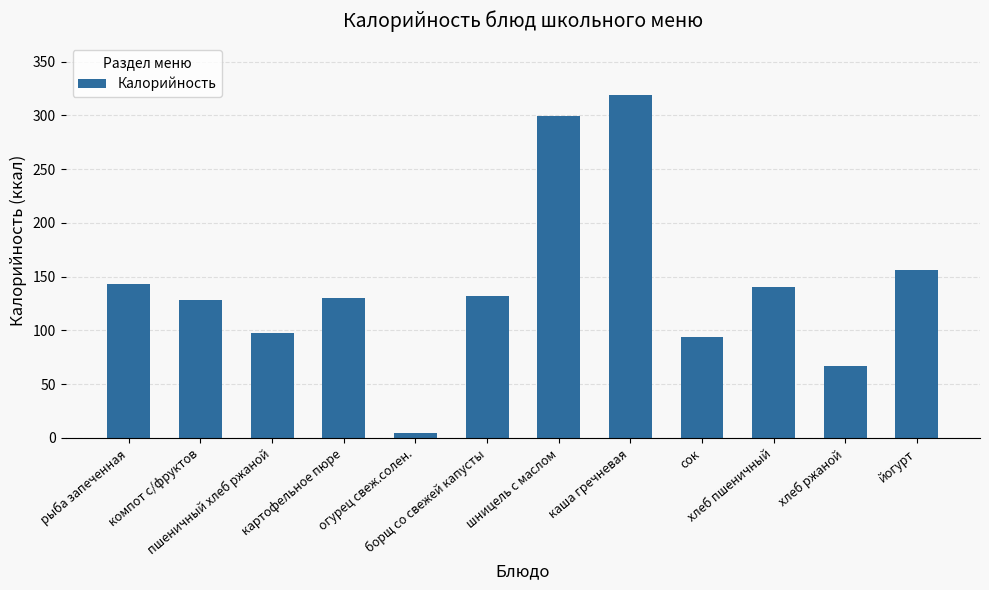

Are the bars grouped side by side (vs. stacked)?

No